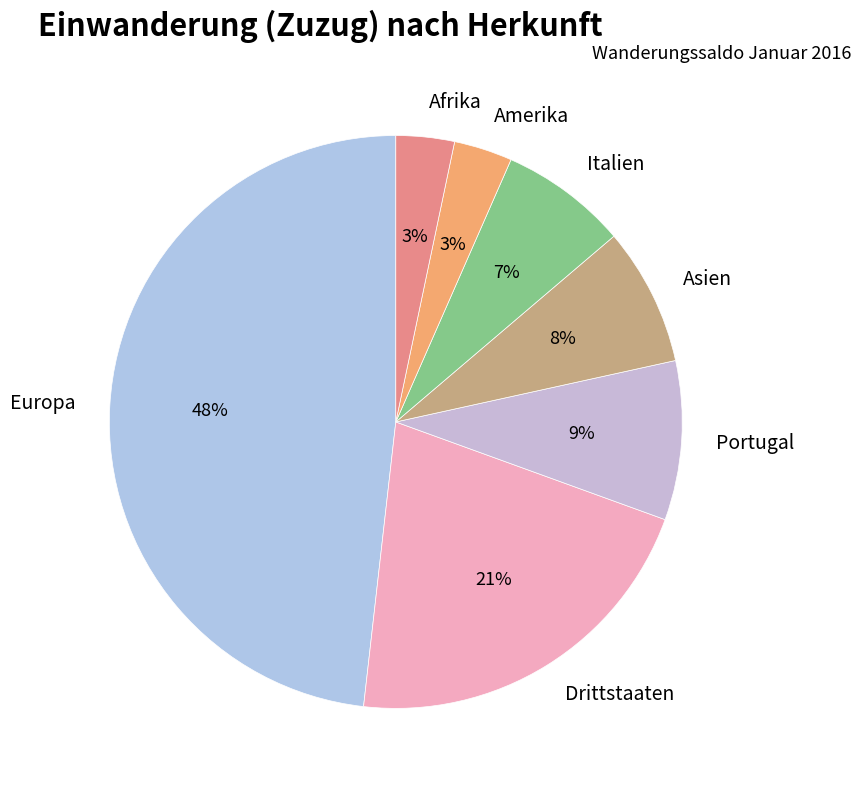

Is the sum of Afrika and Drittstaaten greater than half?

No